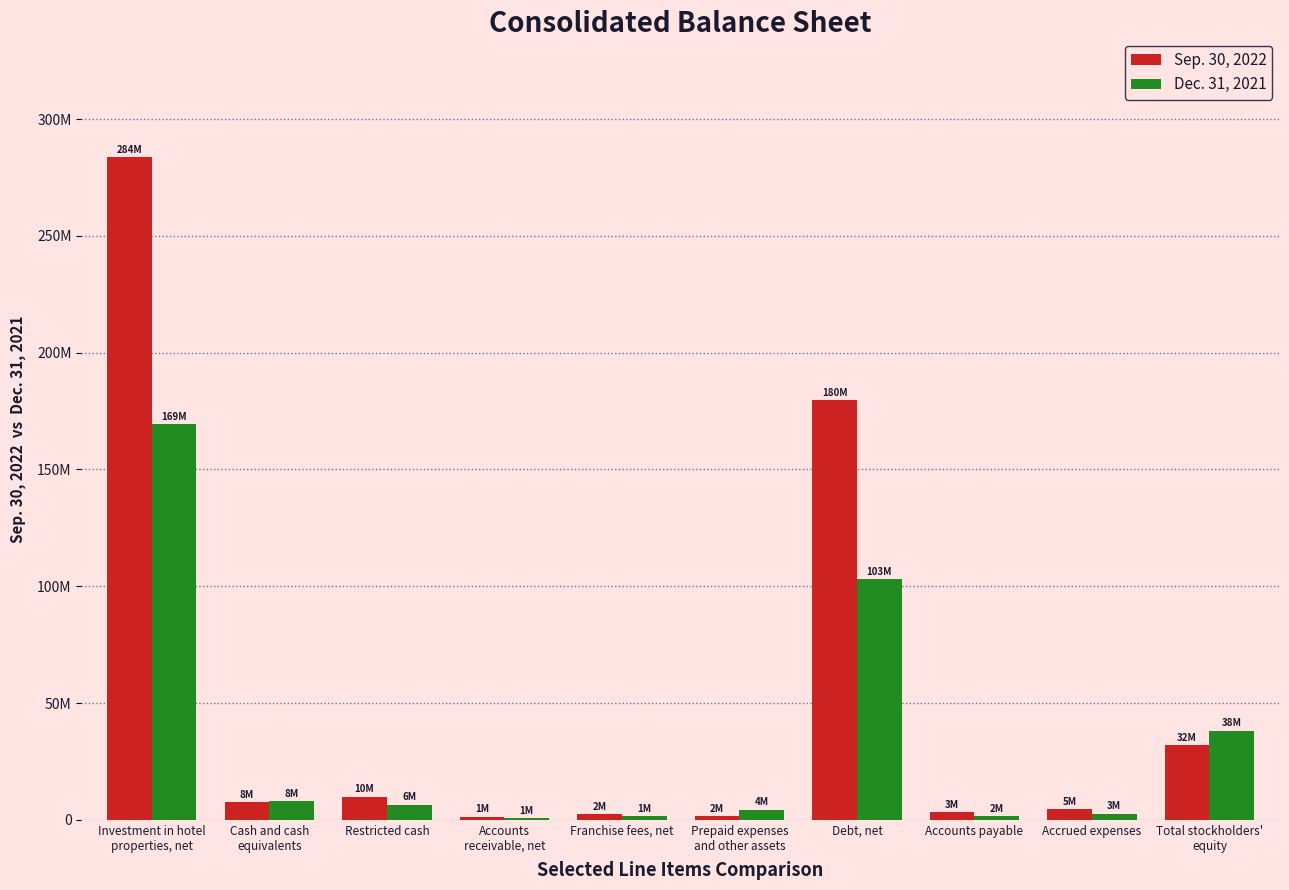

What are all the series names shown in the legend?

Sep. 30, 2022, Dec. 31, 2021